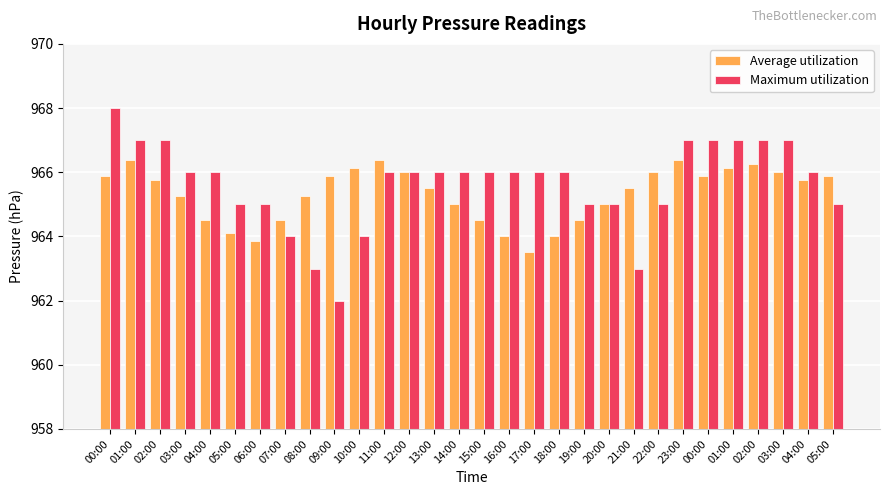

What is the label of the 25th bar from the left?

00:00